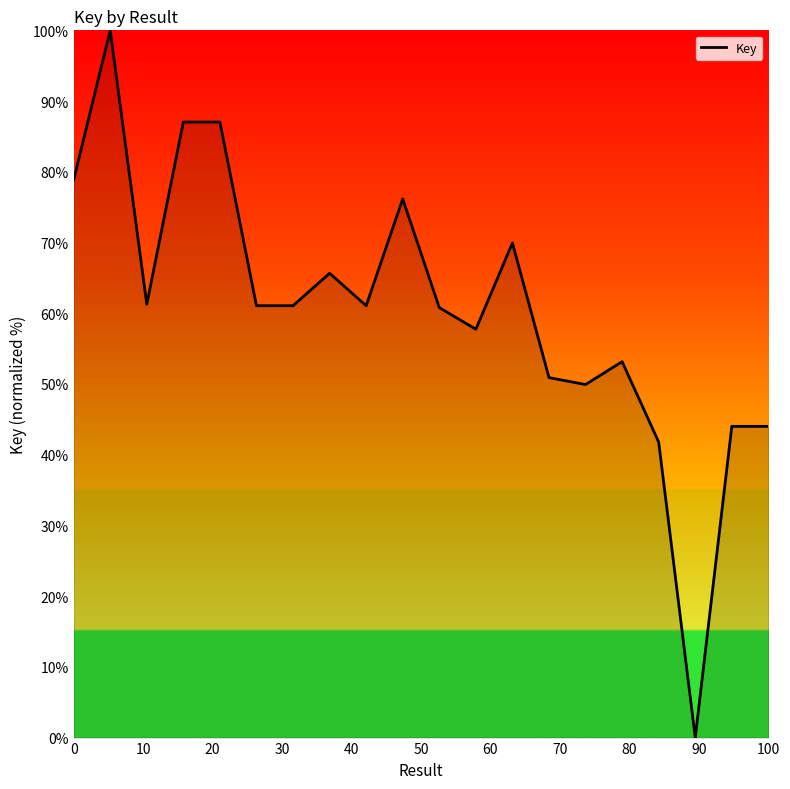

What is the difference between the maximum and minimum values?

100.0